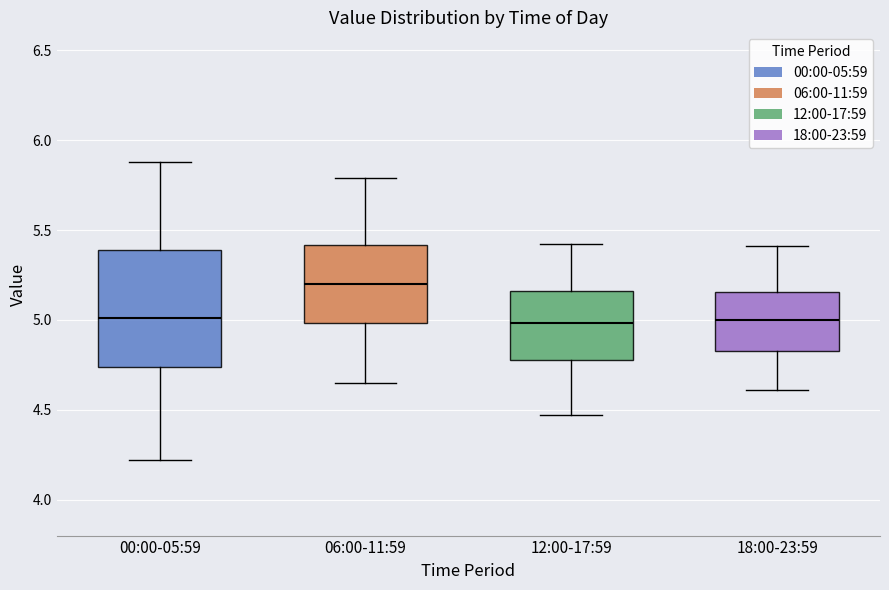

Comparing the boxes themselves (not the whiskers), which one is the tallest?

00:00-05:59